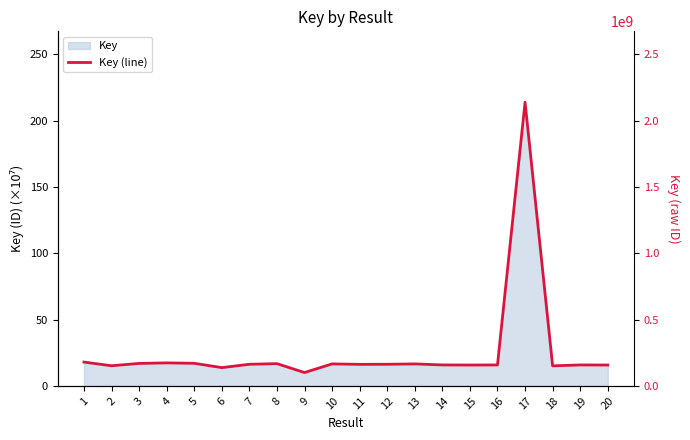

True or false: the data shows 5.5 at 12.

False